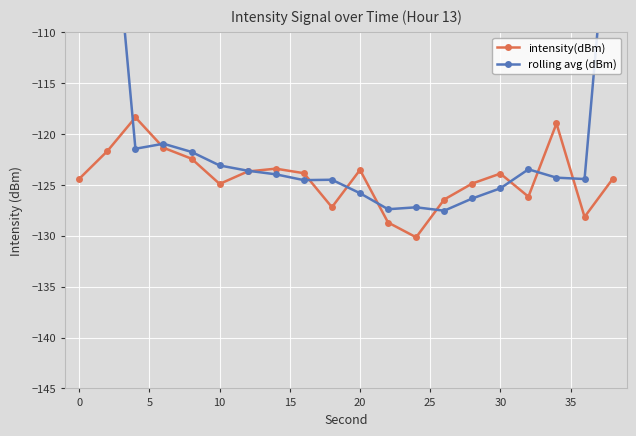

Is it true that intensity(dBm) equals -123.9 at 30?

True